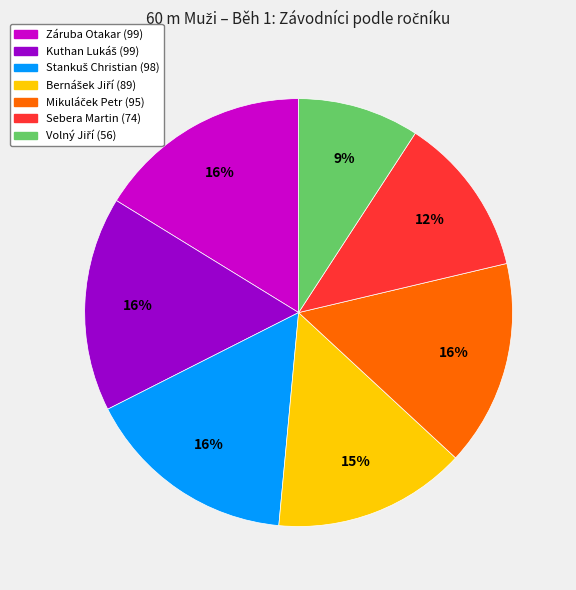

Is there any slice that represents more than half of the pie?

No